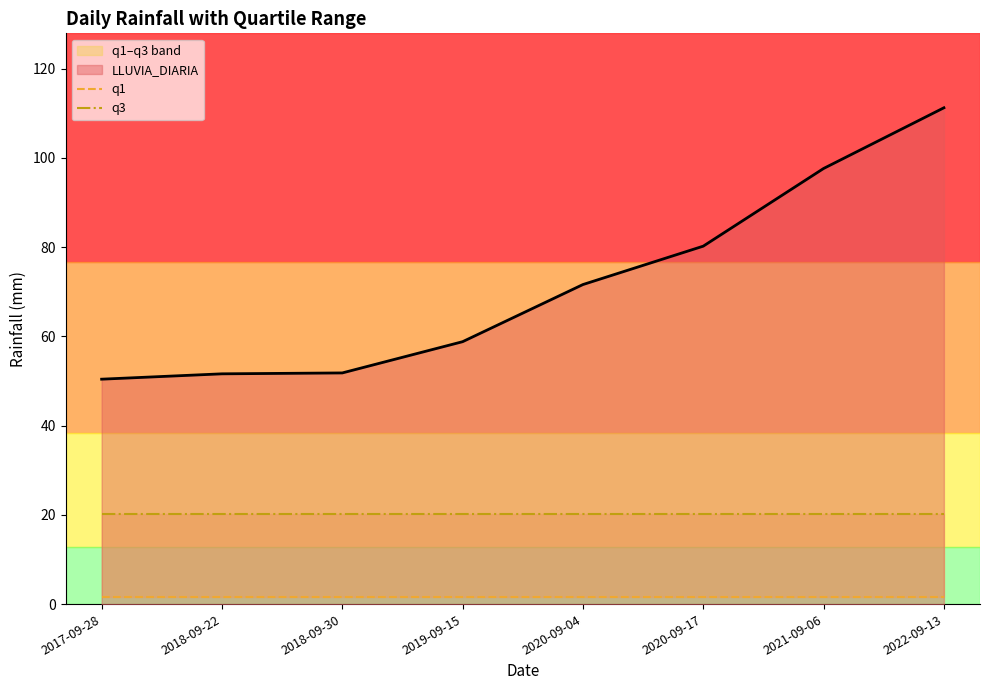

Count the number of categories in the chart.

8